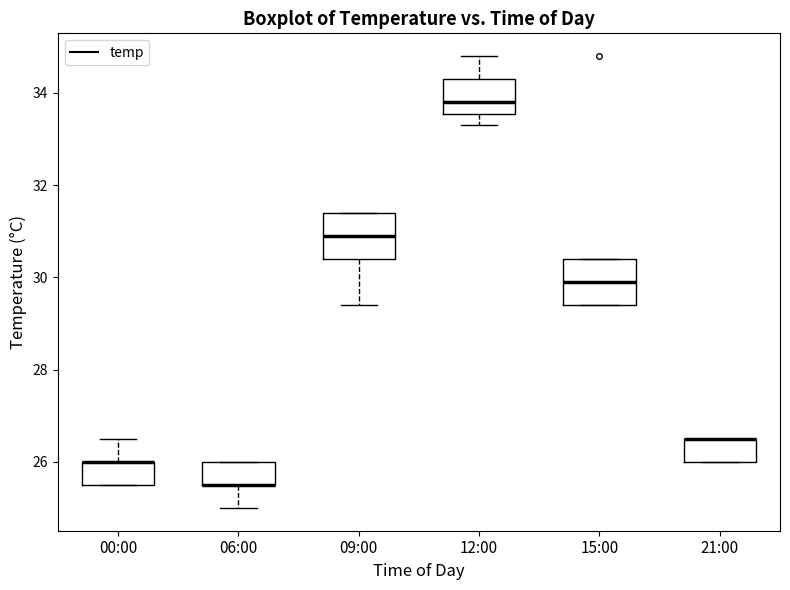

Reading left to right, transcribe this box plot: for each box, give where its median line is, the range the box spans, and where its two whiskers end, as read against the y-axis. The values are not printed on the chart, so give them approximately, as read against the axis.

00:00: median 26.0 (drawn on the box's upper edge), box 25.6 to 26.0, whiskers 25.6 to 26.6
06:00: median 25.6 (drawn on the box's lower edge), box 25.6 to 26.0, whiskers 25.0 to 26.0
09:00: median 31.0, box 30.4 to 31.4, whiskers 29.4 to 31.4
12:00: median 33.8, box 33.6 to 34.4, whiskers 33.4 to 34.8
15:00: median 30.0, box 29.4 to 30.4, whiskers 29.4 to 30.4
21:00: median 26.6 (drawn on the box's upper edge), box 26.0 to 26.6, whiskers 26.0 to 26.6